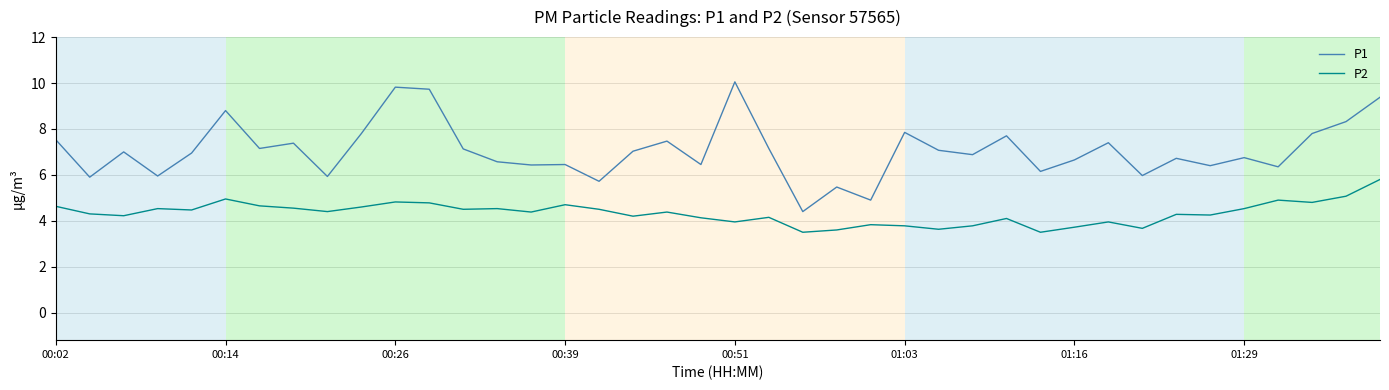

Does the chart display data point markers on the line(s)?

No